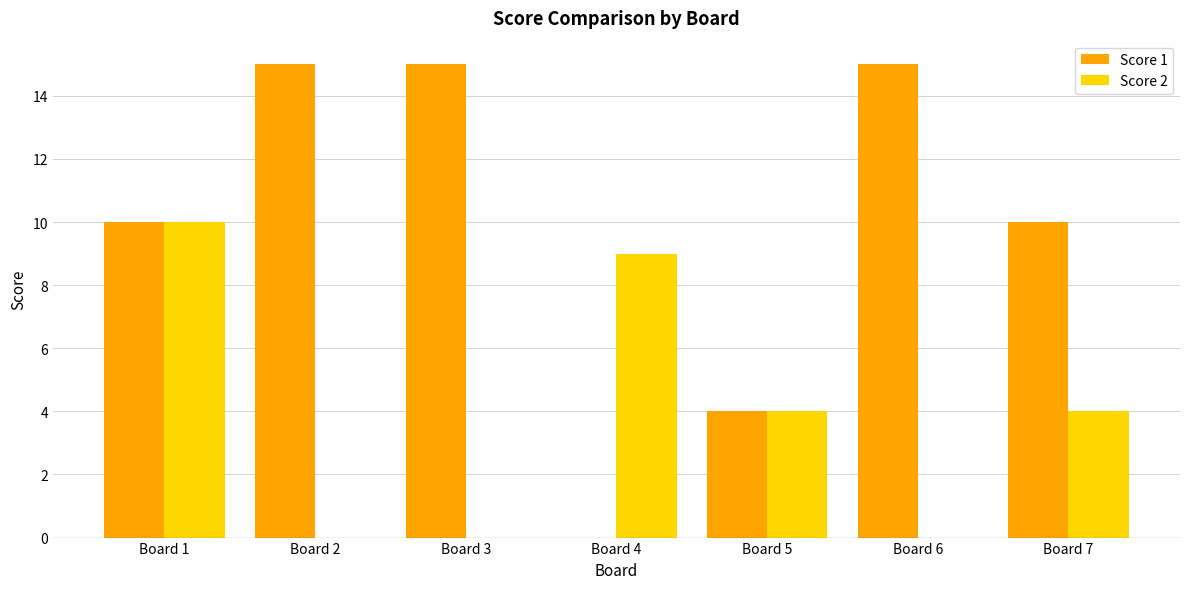

Which category has the highest value in the Score 2 series?

Board 1